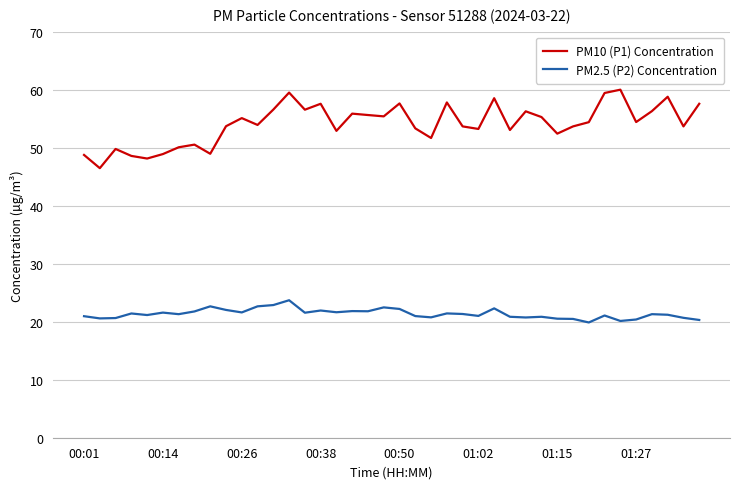

True or false: PM2.5 (P2) Concentration and PM10 (P1) Concentration cross at least once.

False